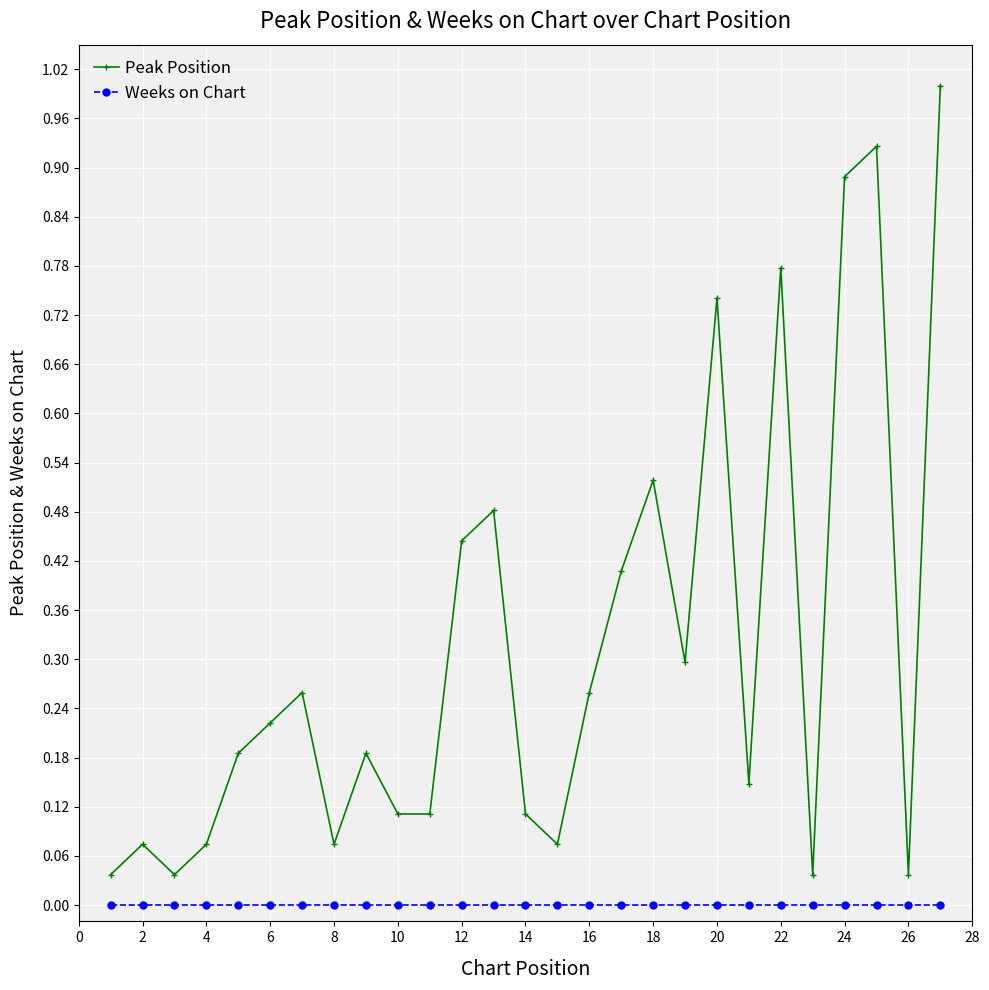

Count the number of categories in the chart.

27